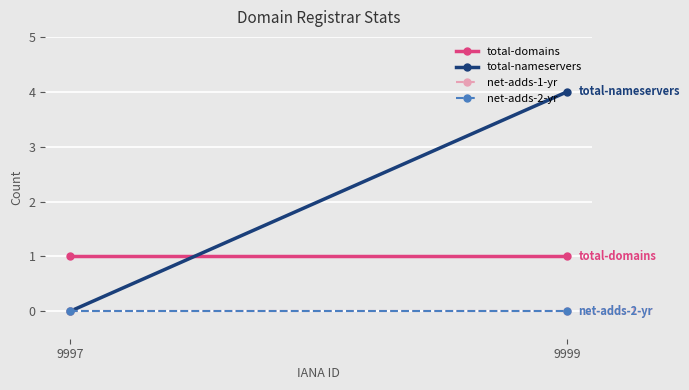

Reading left to right, list all the values displayed in this chart.

total-domains: 9997=1	9999=1
total-nameservers: 9997=0	9999=4
net-adds-1-yr: 9997=0	9999=0
net-adds-2-yr: 9997=0	9999=0